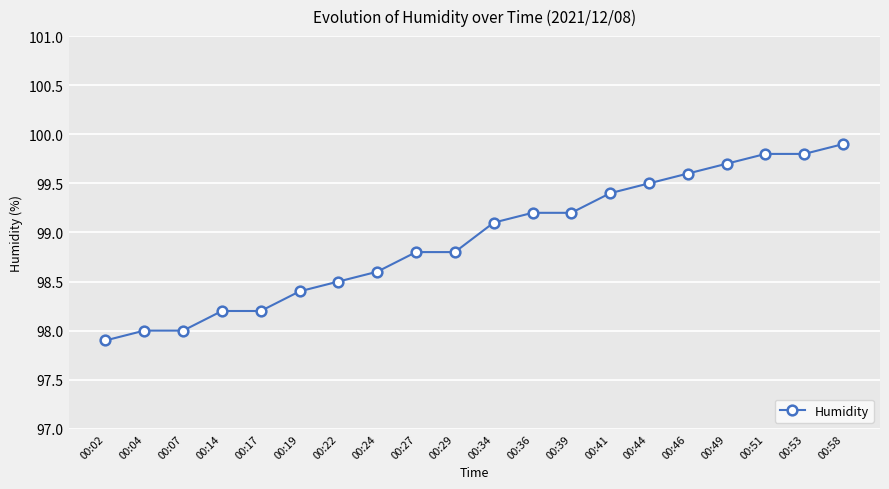

What is the smallest value displayed?

97.9